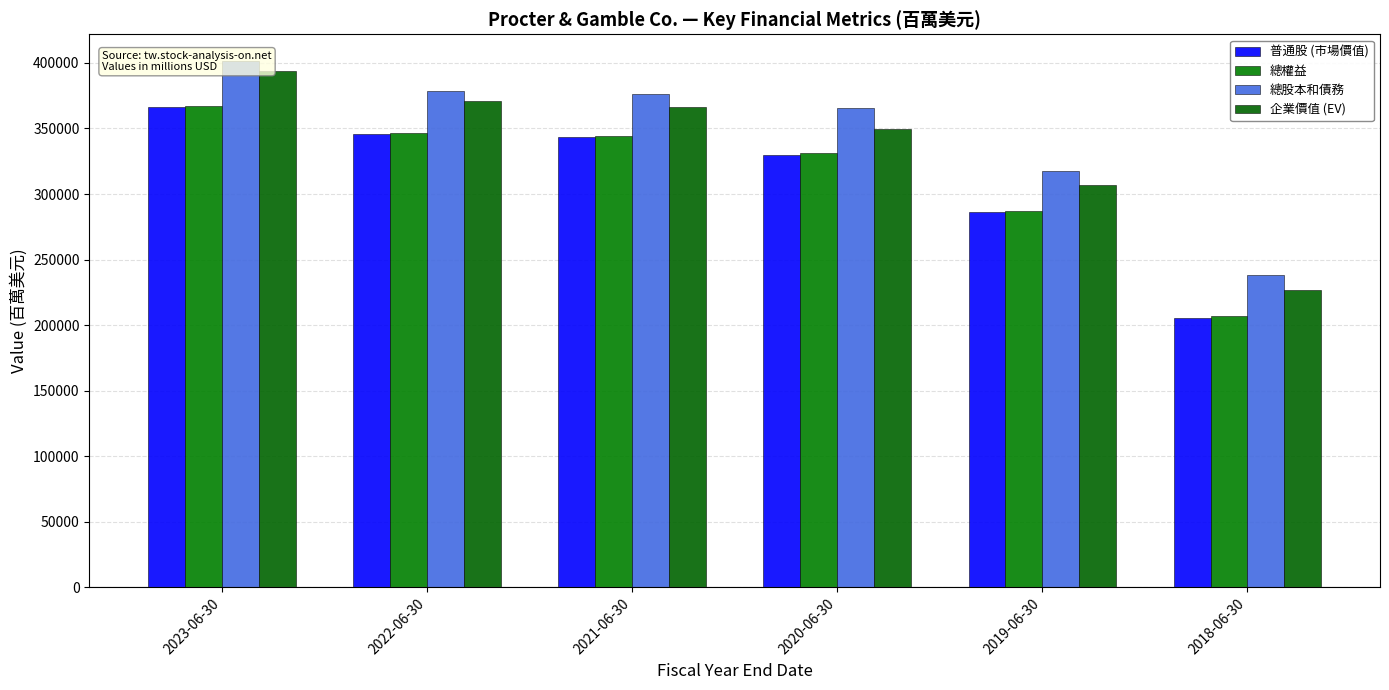

What is the difference between the maximum and minimum values in the 總權益 series?

159984